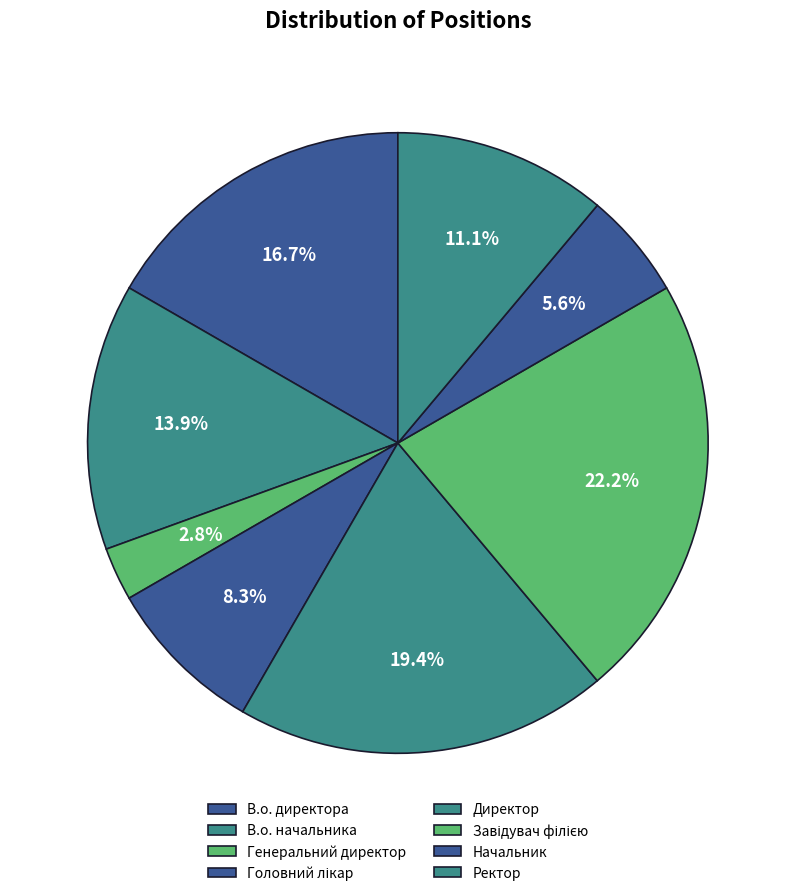

Is Директор the majority of the pie?

No